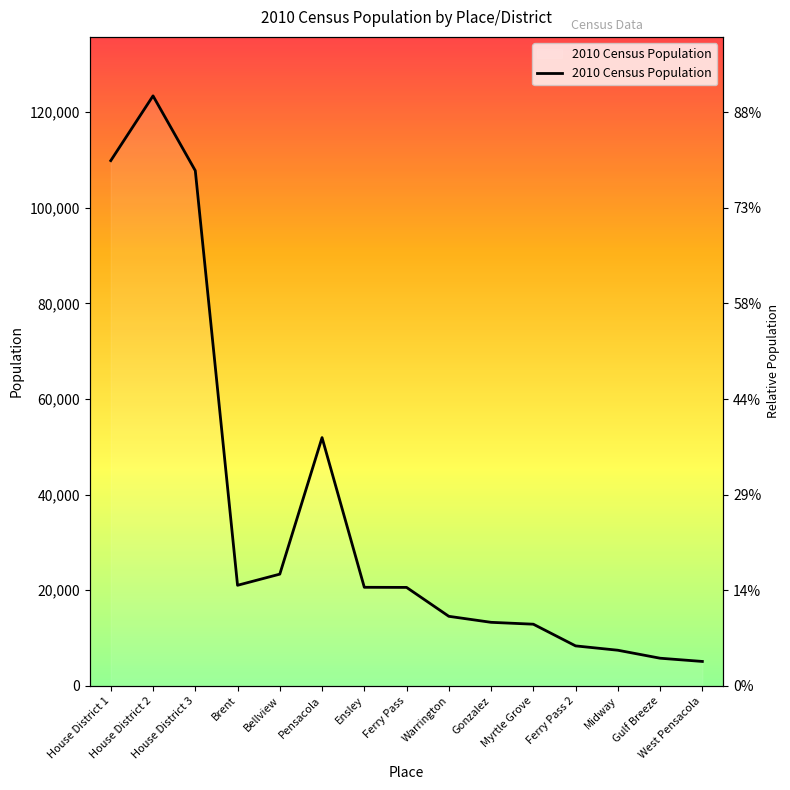

Count the number of categories in the chart.

15